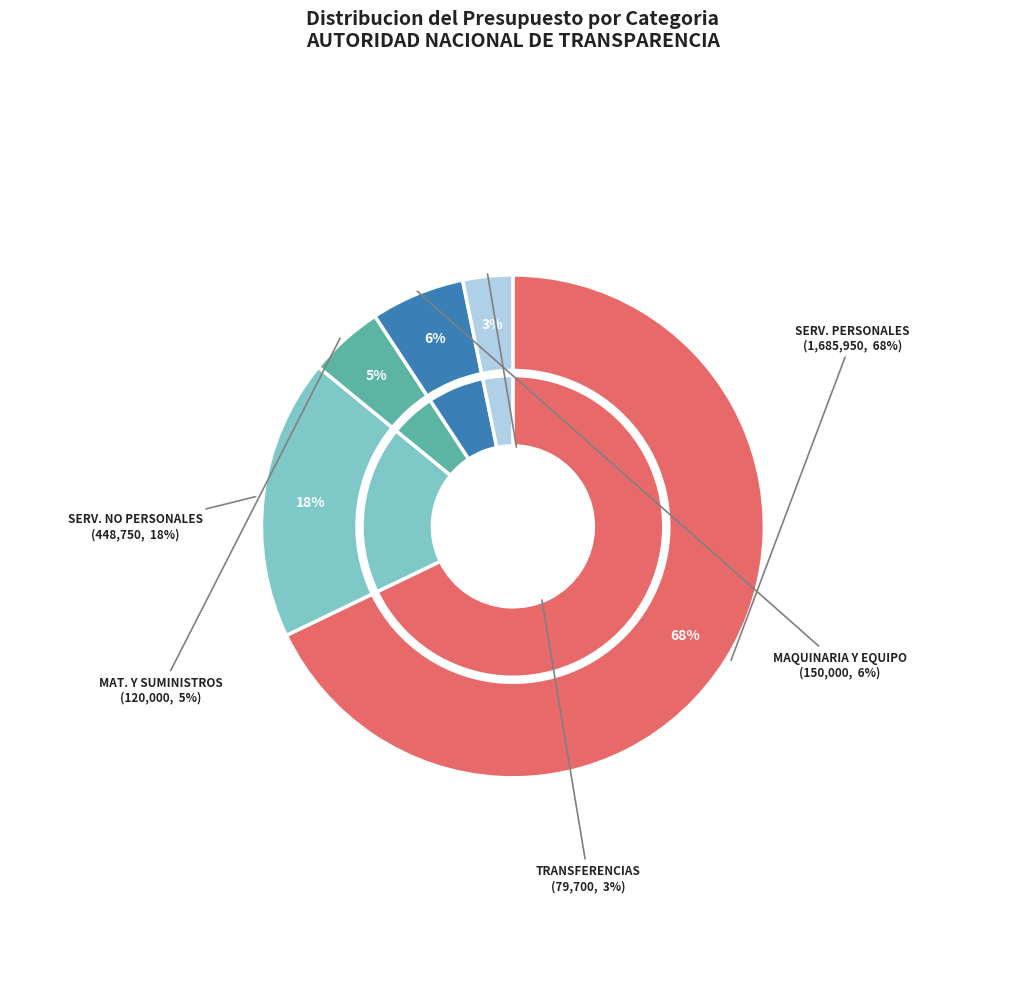

Which category accounts for the majority?

SERVICIOS PERSONALES